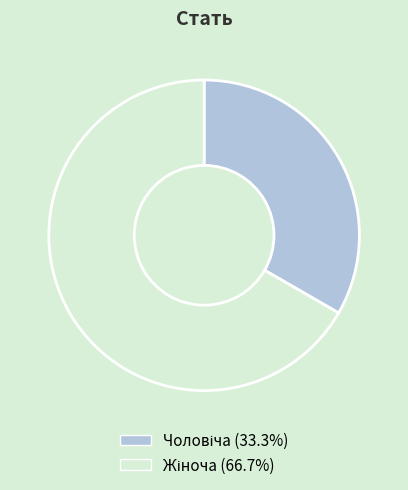

Is there a majority slice in this chart?

Yes